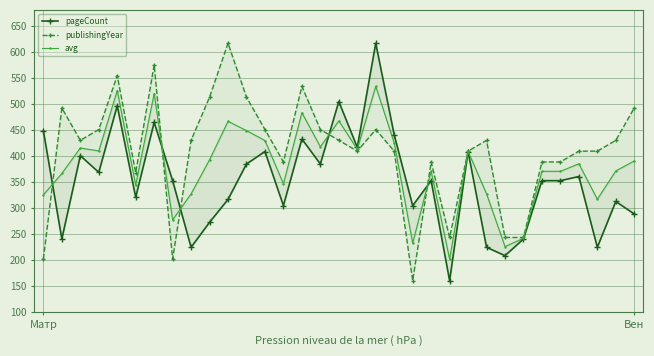

True or false: avg has a value of 496.2 at 8.

False